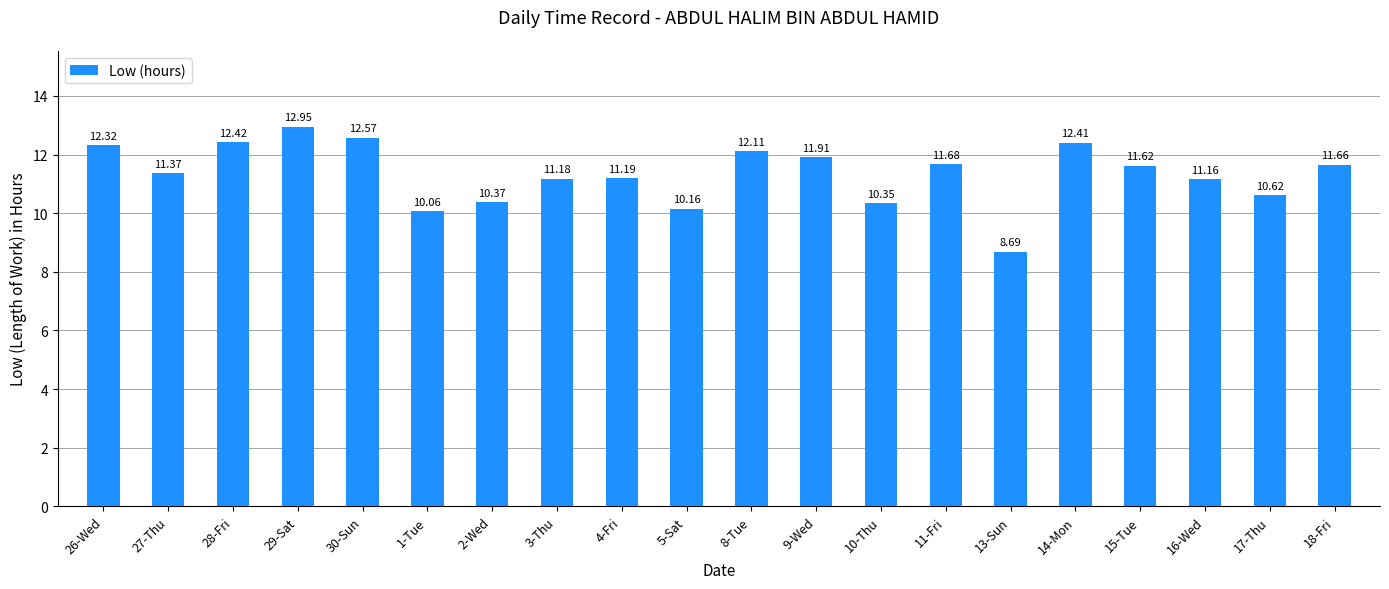

Approximately how many times larger is the value at 18-Fri compared to 26-Wed?

0.9